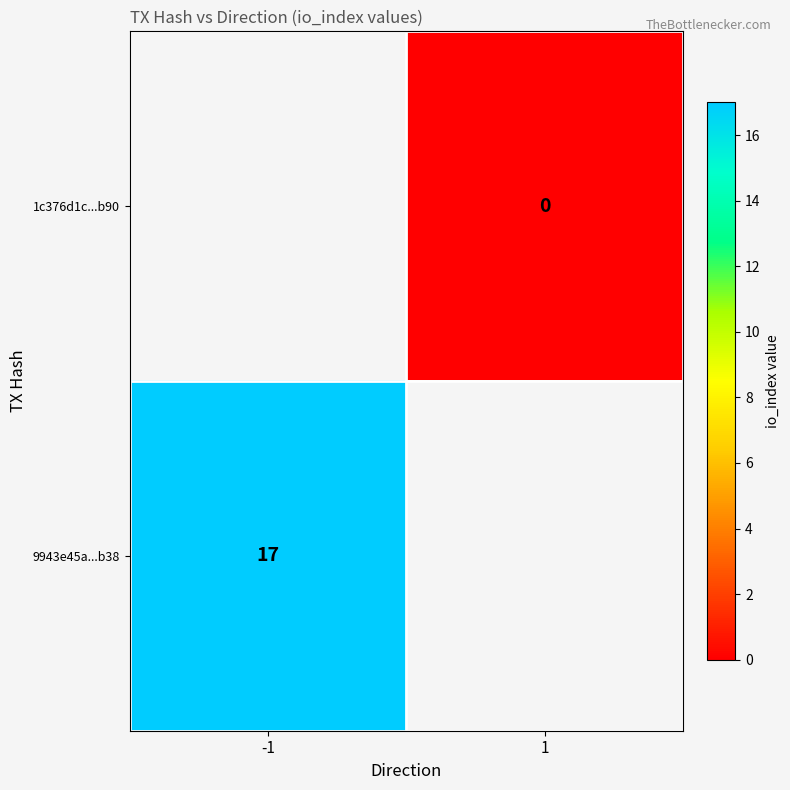

Is it true that 9943e45a...b38 equals 8 at -1?

False